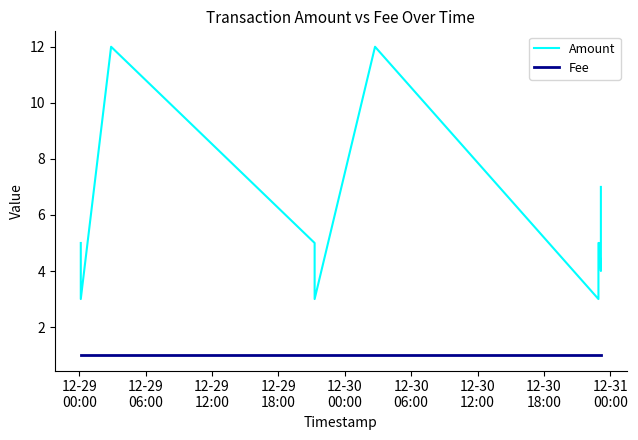

Does the chart have visible grid lines?

No